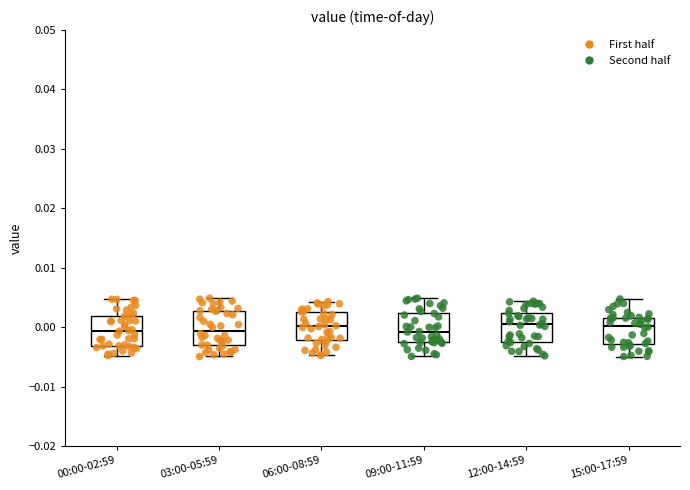

Reading left to right, read every box against the y-axis: the position of its median line, the range the box covers, and the ends of its whiskers. The values are not printed on the chart, so give them approximately, as read against the axis.

00:00-02:59: median -0.001, box -0.003 to 0.002, whiskers -0.005 to 0.005
03:00-05:59: median -0.001, box -0.003 to 0.003, whiskers -0.005 to 0.005
06:00-08:59: median 0.000, box -0.002 to 0.003, whiskers -0.005 to 0.004
09:00-11:59: median -0.001, box -0.003 to 0.002, whiskers -0.005 to 0.005
12:00-14:59: median 0.000, box -0.002 to 0.002, whiskers -0.005 to 0.004
15:00-17:59: median 0.000, box -0.003 to 0.002, whiskers -0.005 to 0.005